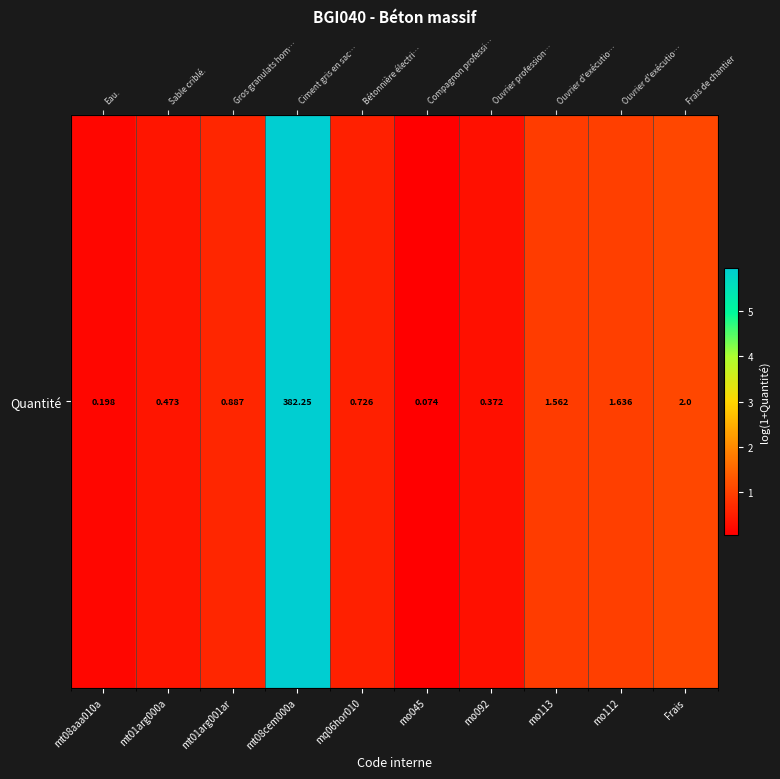

Reading right to left, what are all the values shown in this chart?

Frais=1.1	mo112=1.0	mo113=0.9	mo092=0.3	mo045=0.1	mq06hor010=0.5	mt08cem000a=5.9	mt01arg001ar=0.6	mt01arg000a=0.4	mt08aaa010a=0.2